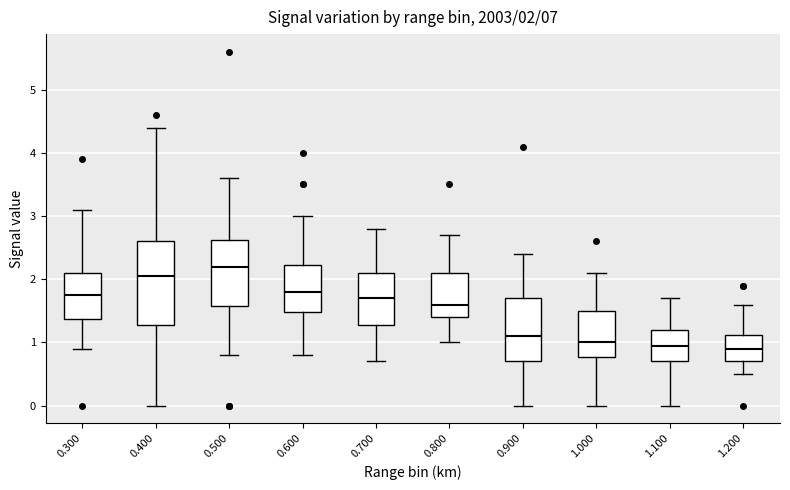

Comparing the boxes themselves (not the whiskers), which one is the tallest?

0.400